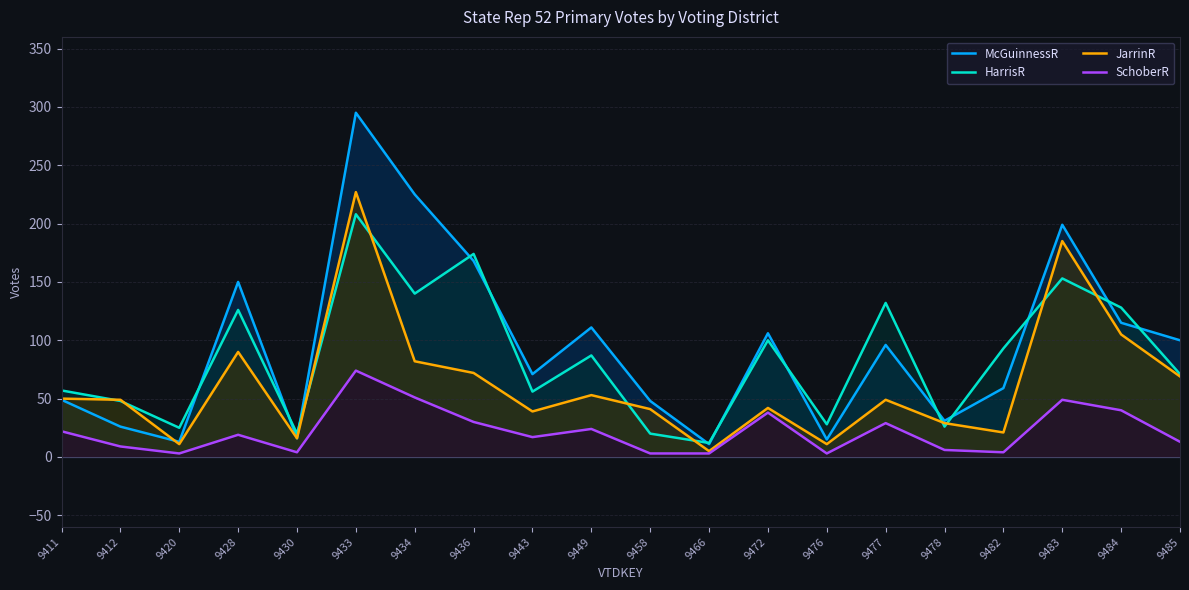

What is the minimum value for JarrinR?

5